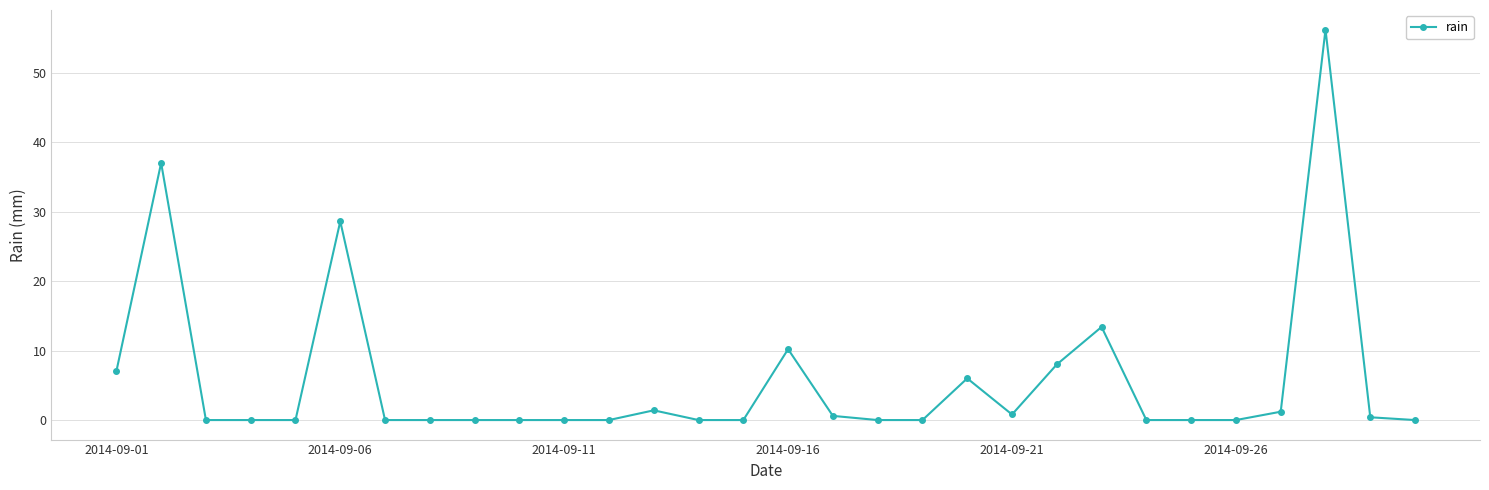

What is the greatest value displayed?

56.2